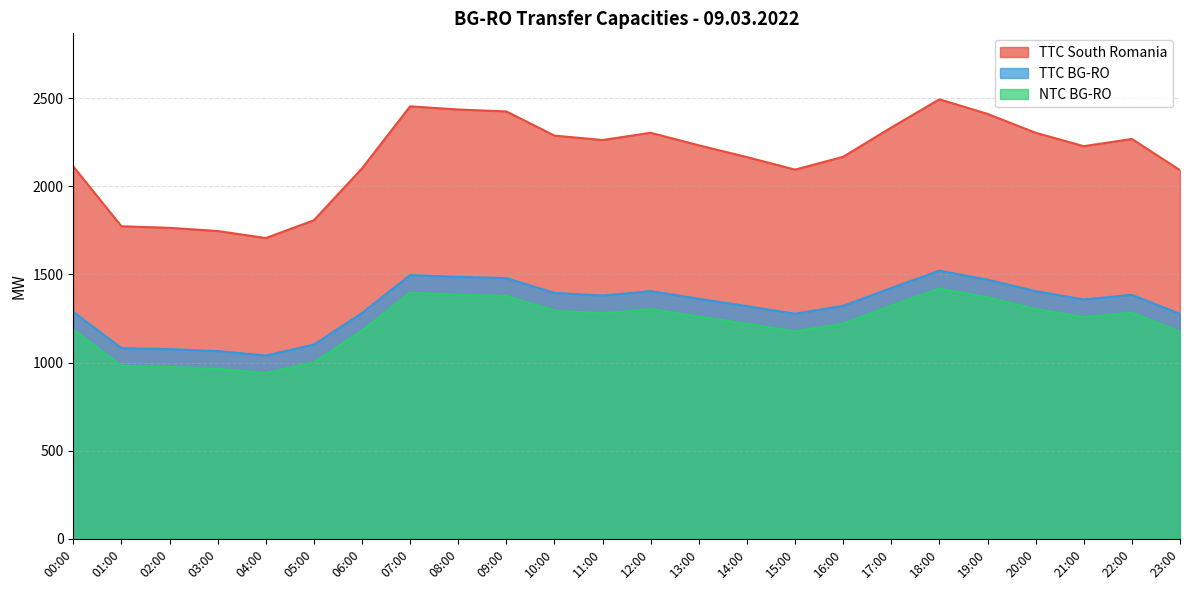

Reading left to right, list all the values displayed in this chart.

TTC South Romania: 00:00=2112	01:00=1773	02:00=1764	03:00=1746	04:00=1706	05:00=1807	06:00=2101	07:00=2453	08:00=2435	09:00=2424	10:00=2287	11:00=2262	12:00=2303	13:00=2232	14:00=2165	15:00=2094	16:00=2167	17:00=2333	18:00=2493	19:00=2410	20:00=2303	21:00=2227	22:00=2268	23:00=2091
TTC BG-RO: 00:00=1288	01:00=1082	02:00=1076	03:00=1065	04:00=1040	05:00=1102	06:00=1281	07:00=1496	08:00=1486	09:00=1479	10:00=1395	11:00=1380	12:00=1405	13:00=1362	14:00=1320	15:00=1277	16:00=1322	17:00=1423	18:00=1521	19:00=1470	20:00=1405	21:00=1358	22:00=1384	23:00=1276
NTC BG-RO: 00:00=1188	01:00=981	02:00=976	03:00=965	04:00=940	05:00=1002	06:00=1181	07:00=1396	08:00=1385	09:00=1378	10:00=1295	11:00=1279	12:00=1304	13:00=1261	14:00=1220	15:00=1177	16:00=1221	17:00=1323	18:00=1420	19:00=1370	20:00=1304	21:00=1258	22:00=1283	23:00=1175